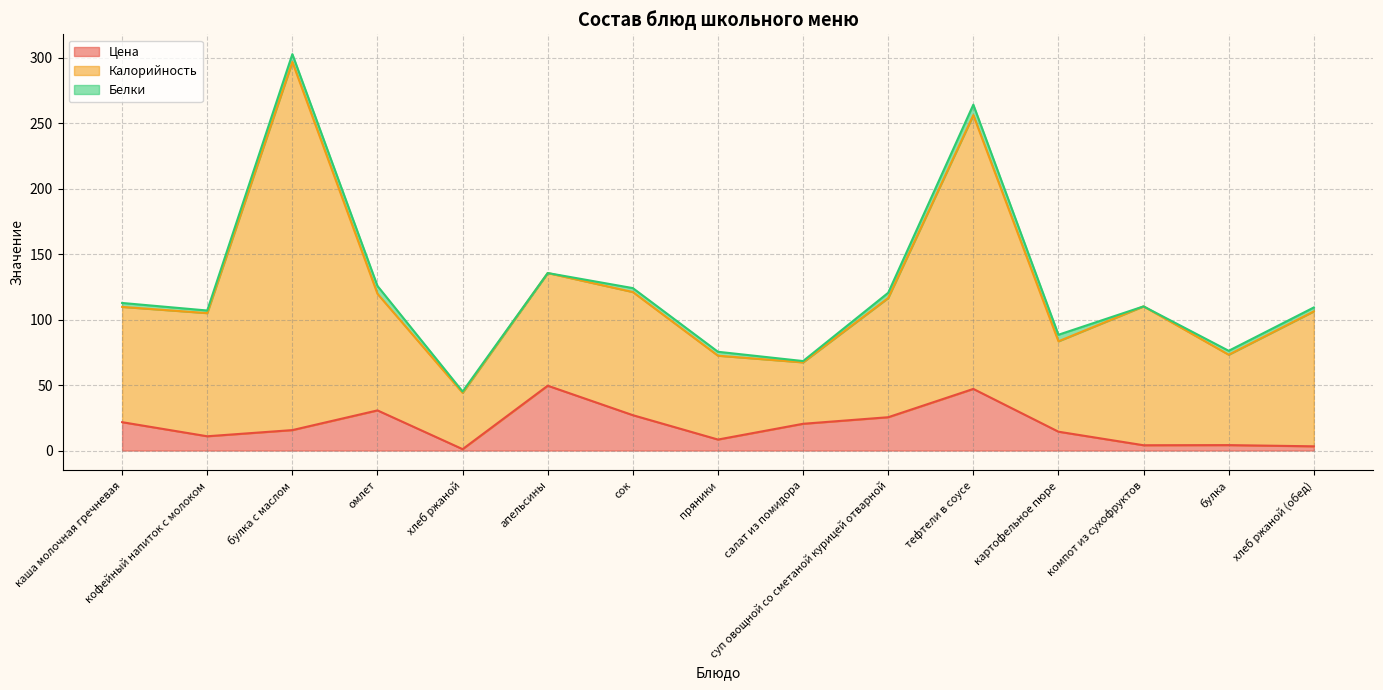

Is it true that Цена equals 24.7 at булка с маслом?

False